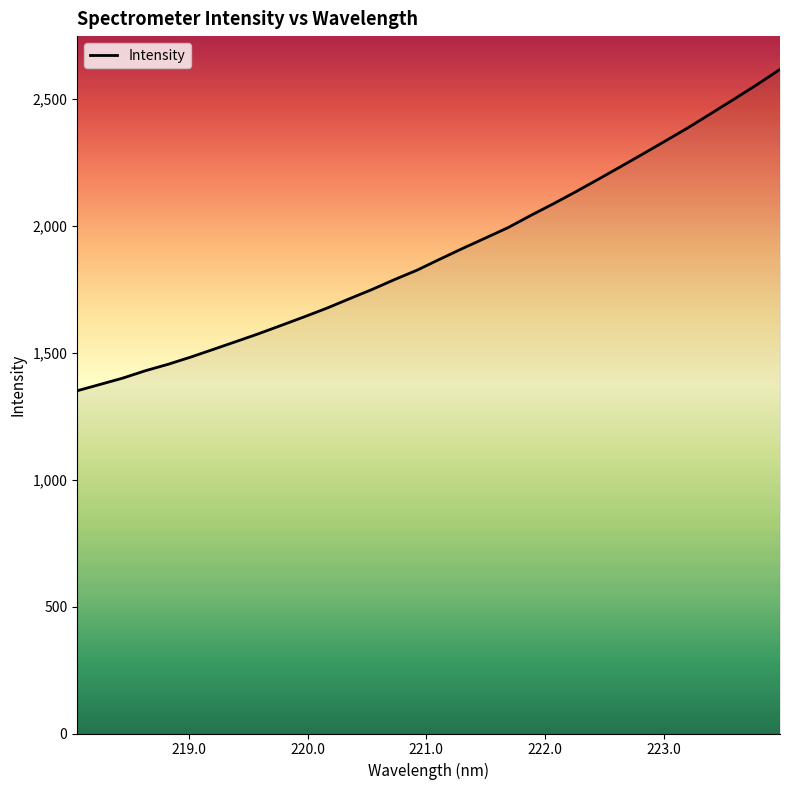

What is the difference between the maximum and minimum values?

1266.1